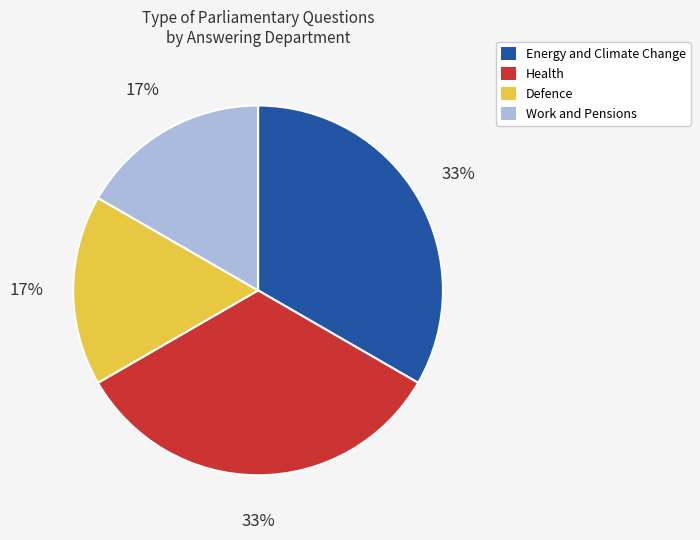

What percentage is the Defence slice, to the nearest percent?

17%